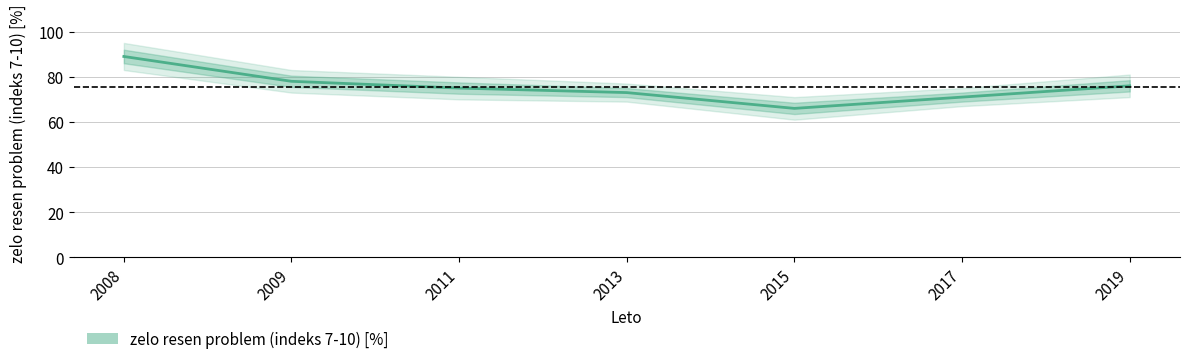

Rank the categories by value from lowest to highest.

2015, 2017, 2013, 2011, 2019, 2009, 2008